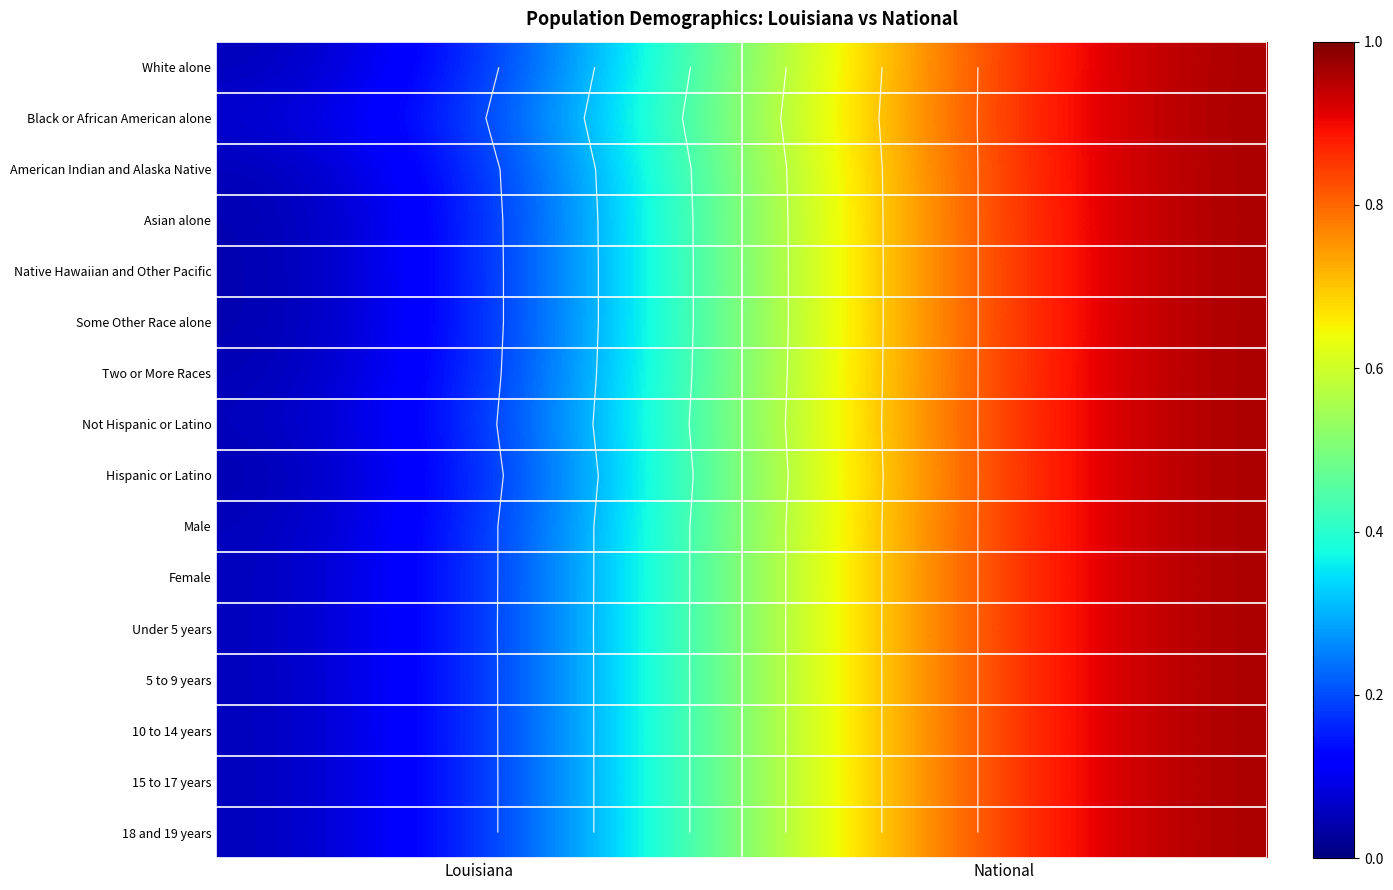

What is the total value across all series at National?

16.0